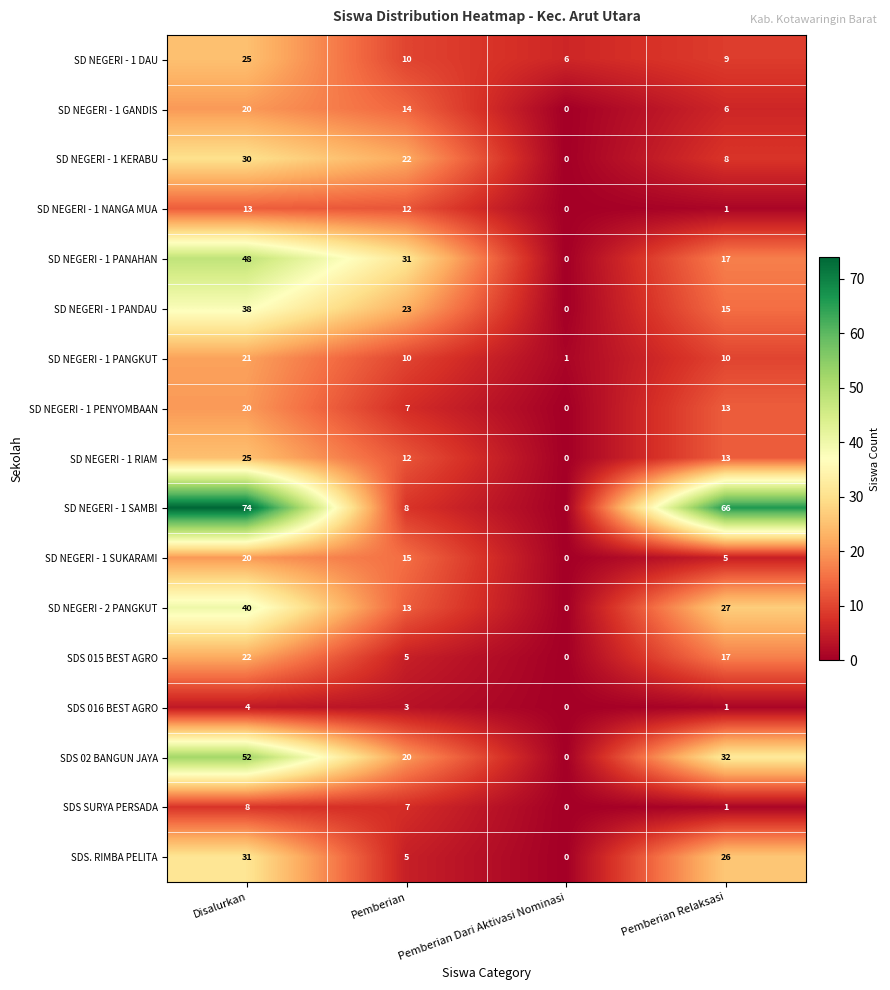

At which category is the sum across all series the highest?

Disalurkan